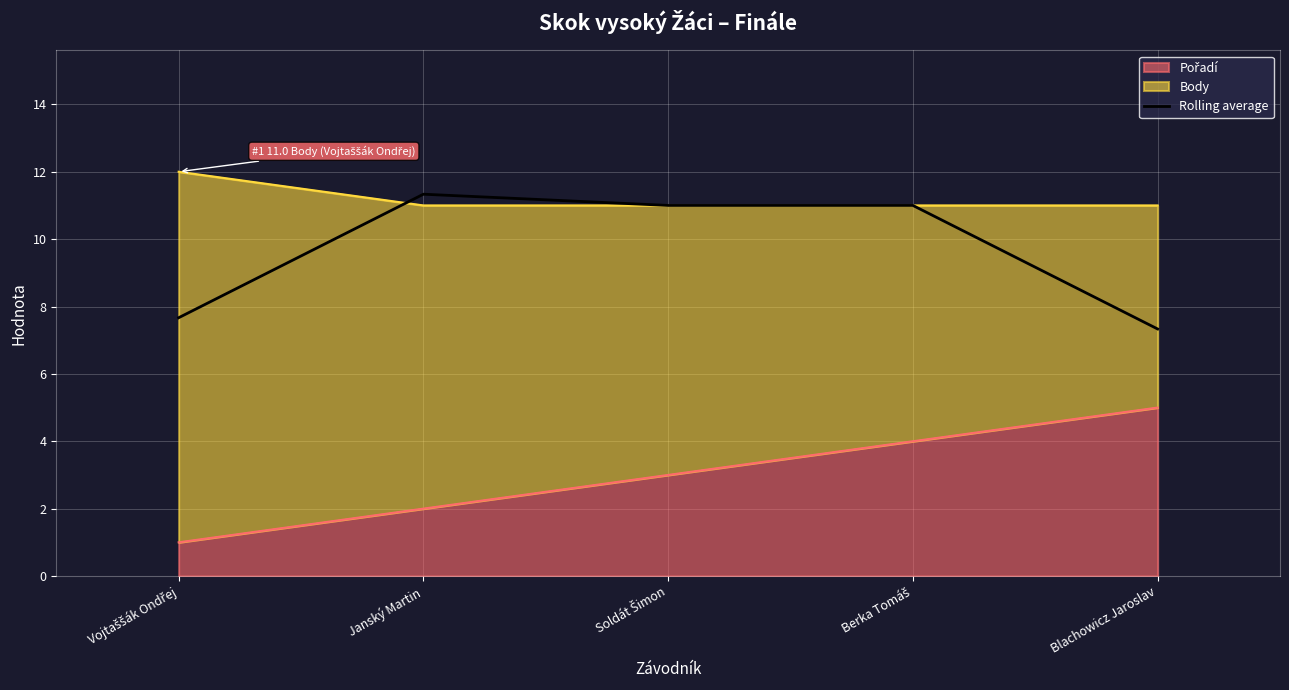

At which category does the data reach its first local peak?

Janský Martin